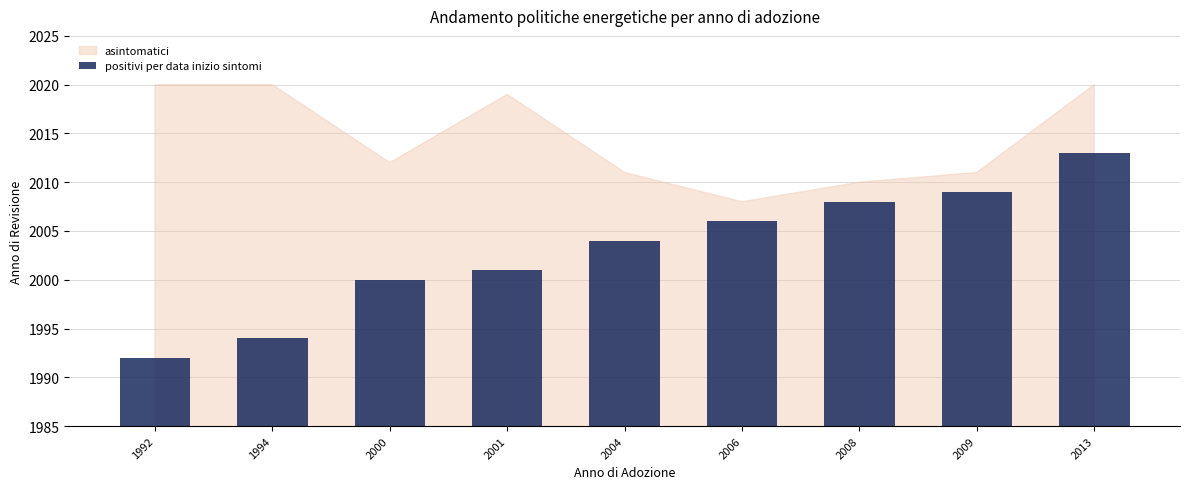

Is it true that the value at 1992 is 1992?

True